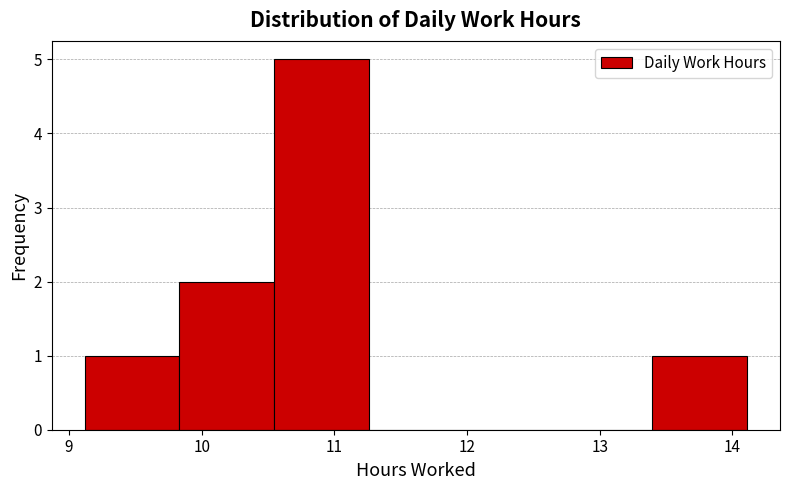

Reading left to right, list every bar in this chart as the range it spans on the x-axis followed by its height. Neither the bar edges nor the heights are printed on the chart, so give them approximately, as read against the axes.

9.1 to 9.8: 1
9.8 to 10.5: 2
10.5 to 11.3: 5
11.3 to 12.0: 0
12.0 to 12.7: 0
12.7 to 13.4: 0
13.4 to 14.1: 1